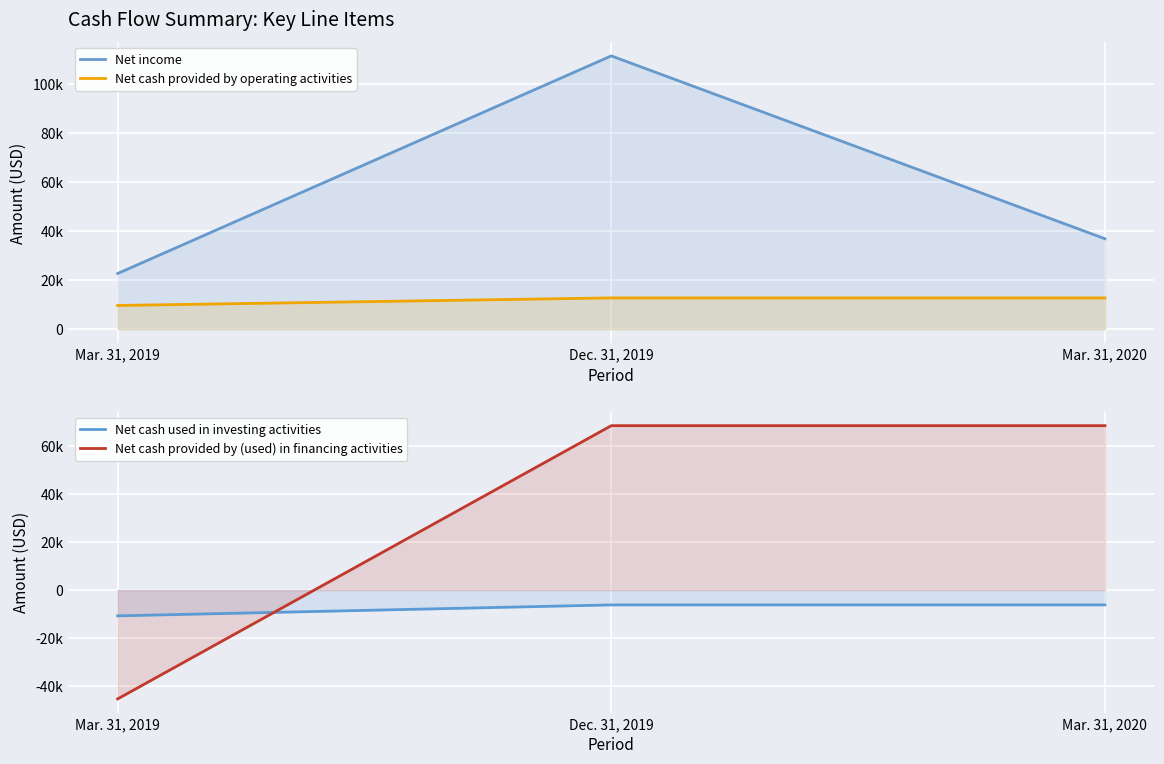

What is the label of the 2nd point from the right?

Dec. 31, 2019